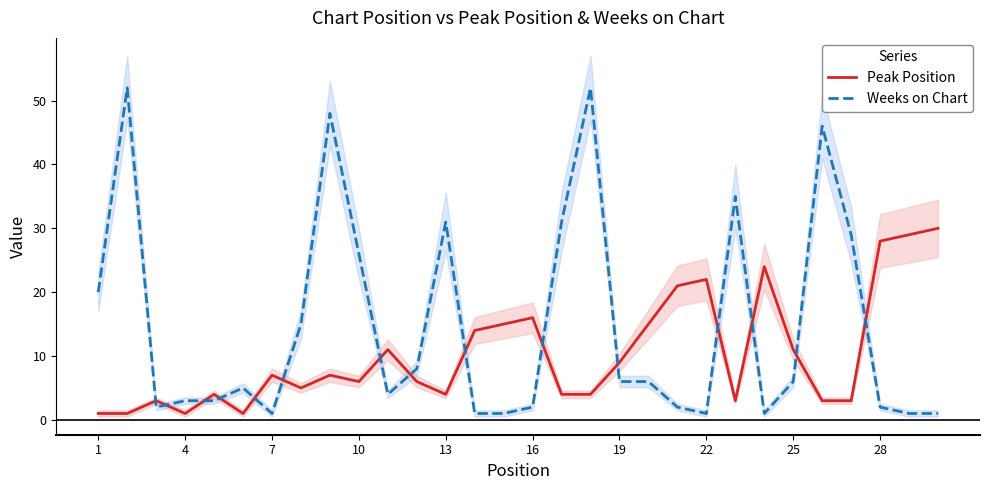

How many intersections are there between Peak Position and Weeks on Chart?

15